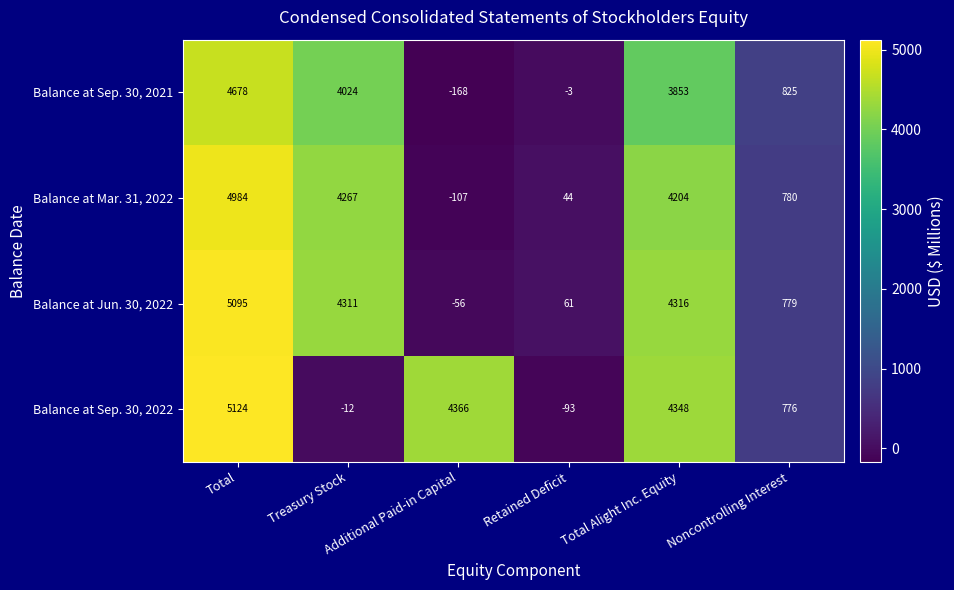

How many values in the Balance at Jun. 30, 2022 series are below 4311?

3